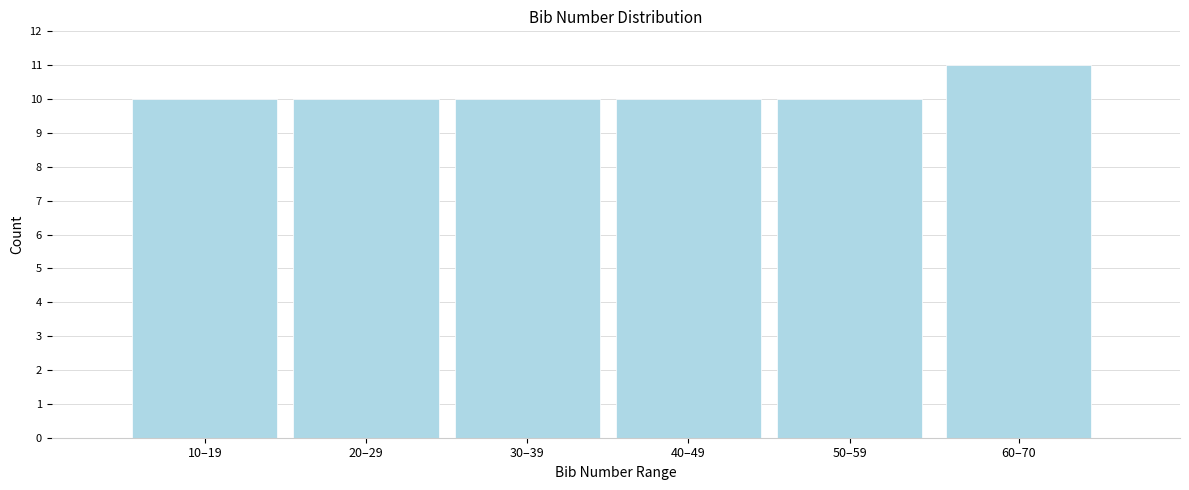

Reading left to right, list all the values displayed in this chart.

10	10	10	10	10	11